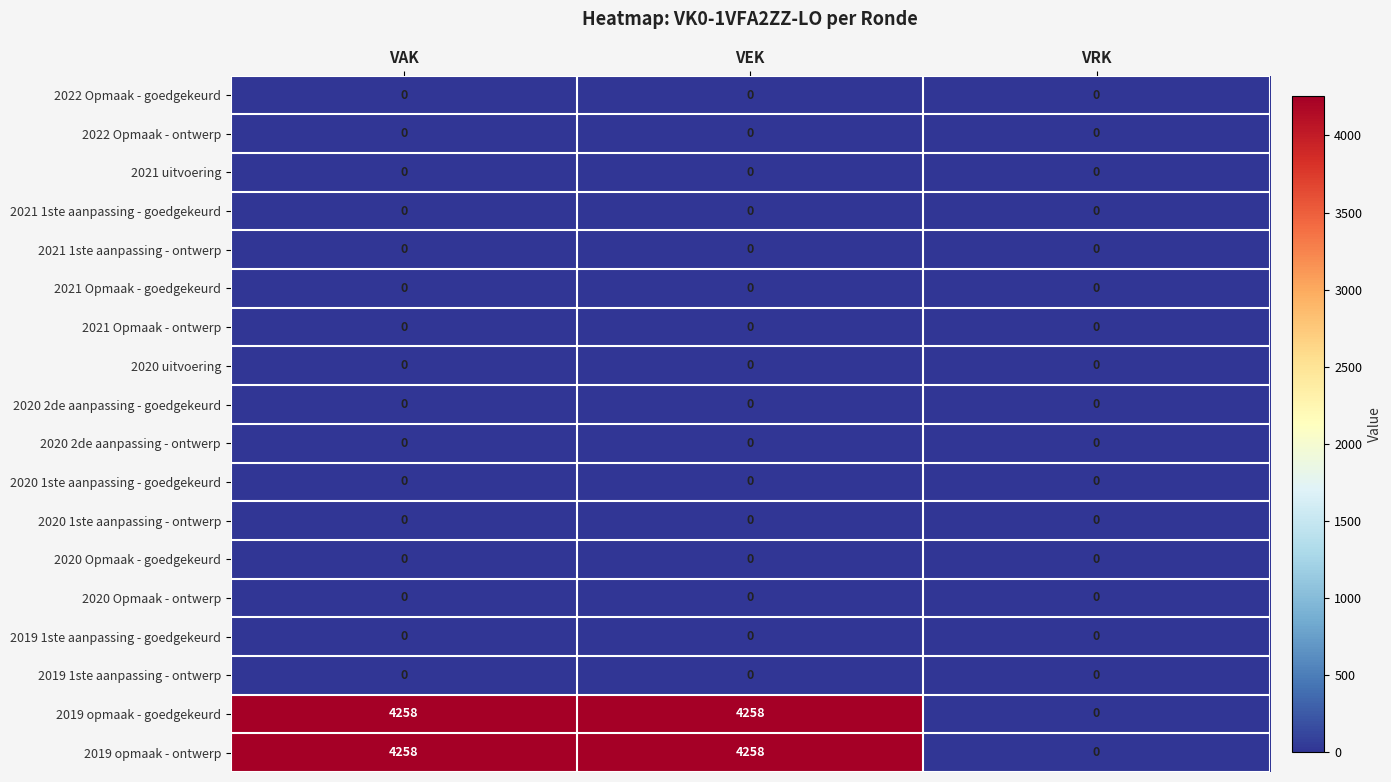

What is the total value across all series at VAK?

8516